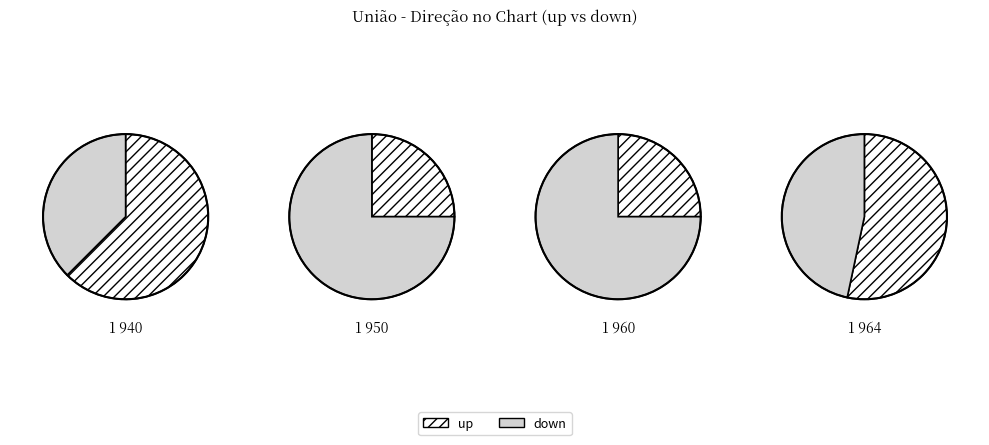

Is it true that up is 53% of the pie?

True